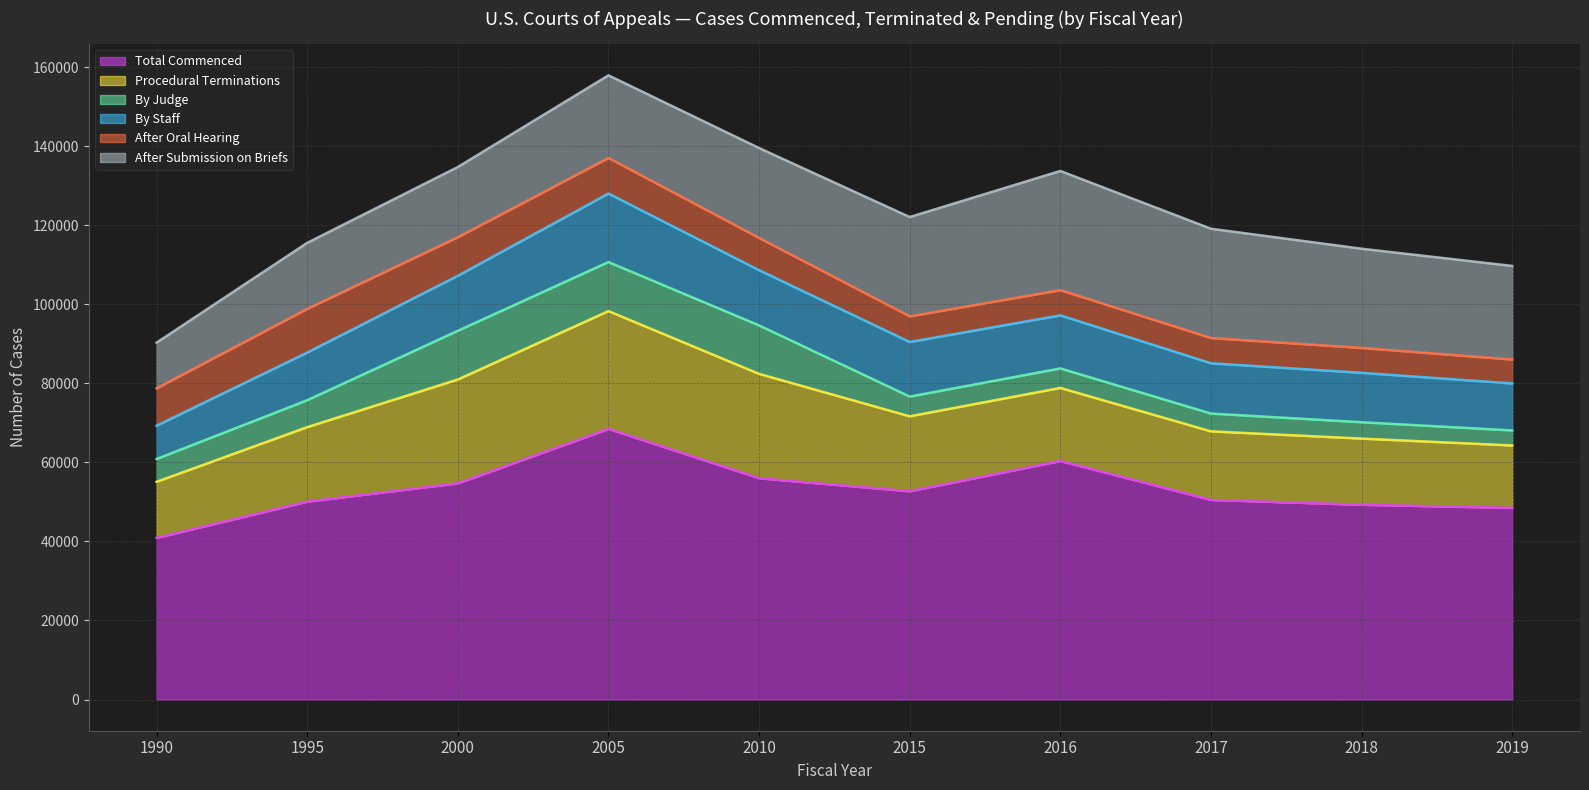

Which label corresponds to the smallest value in the chart?

2019